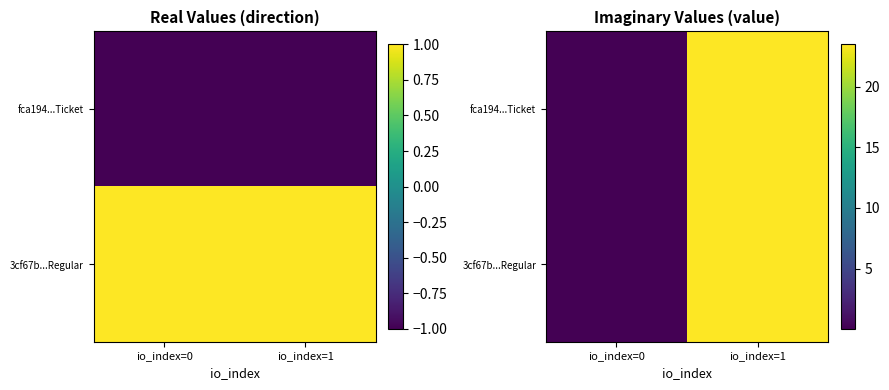

What is the greatest value displayed?

23.5